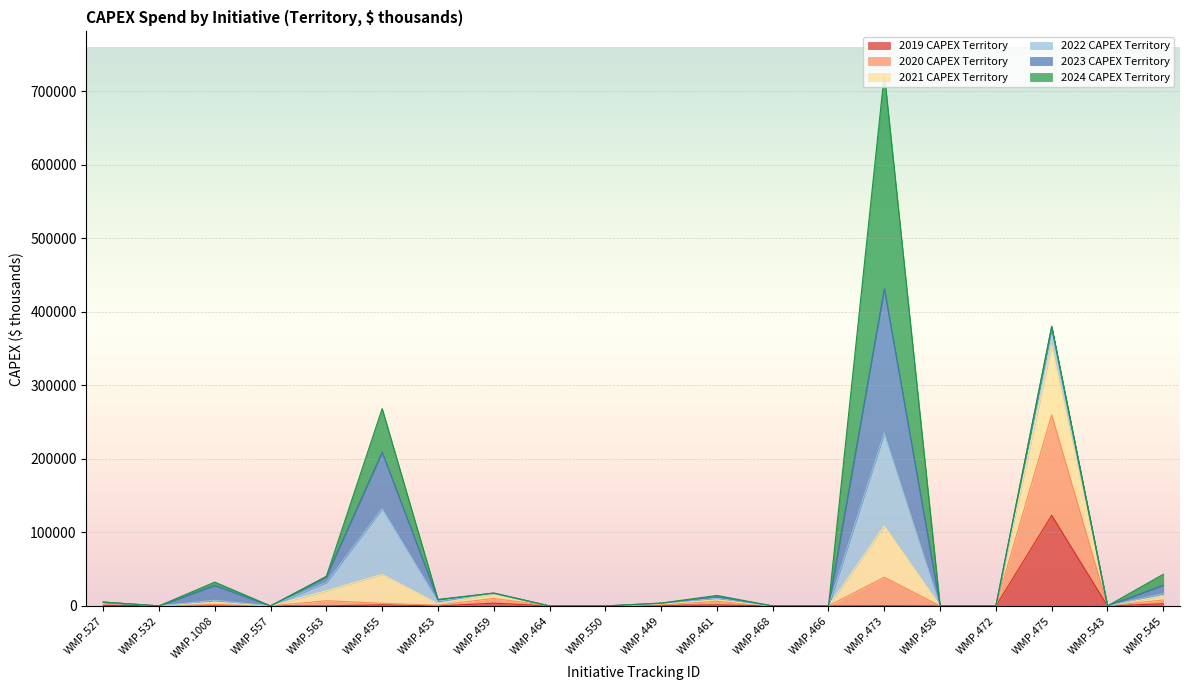

Which category has the highest value in the 2019 CAPEX Territory series?

WMP.475